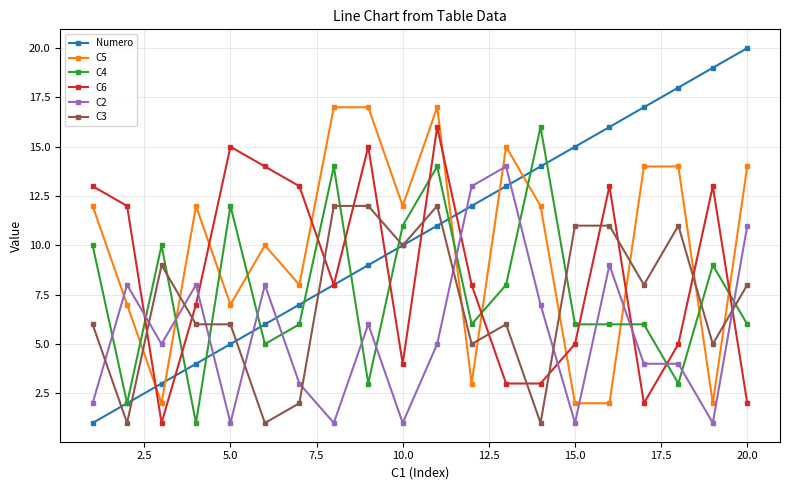

True or false: C3 has more than 1 interior local peaks.

True